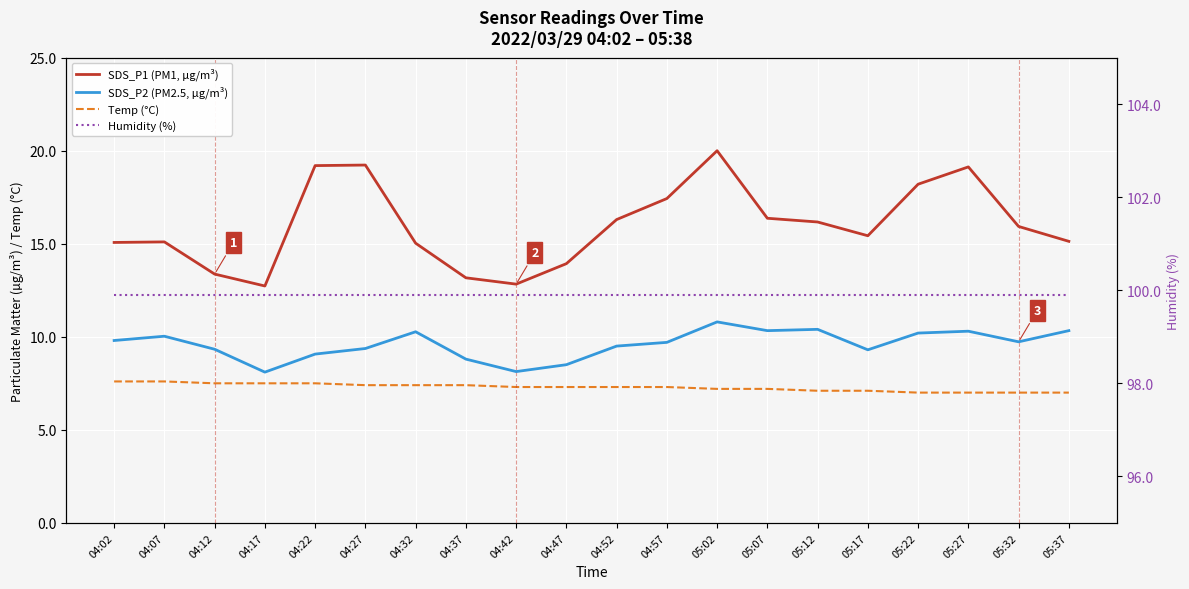

What is the sum of the SDS_P1 (PM1, µg/m³) values at 05:17 and 04:32?

30.5